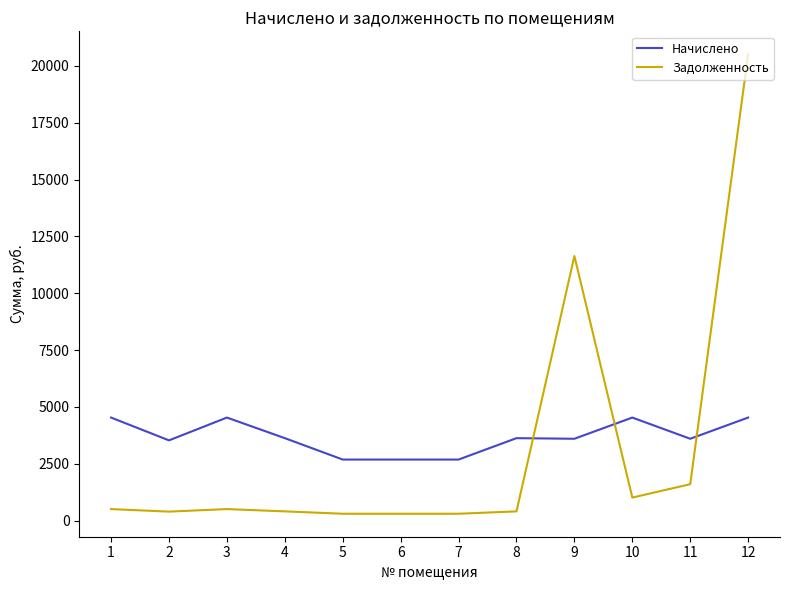

The value of Начислено at 9 is 1729.8. True or false?

False